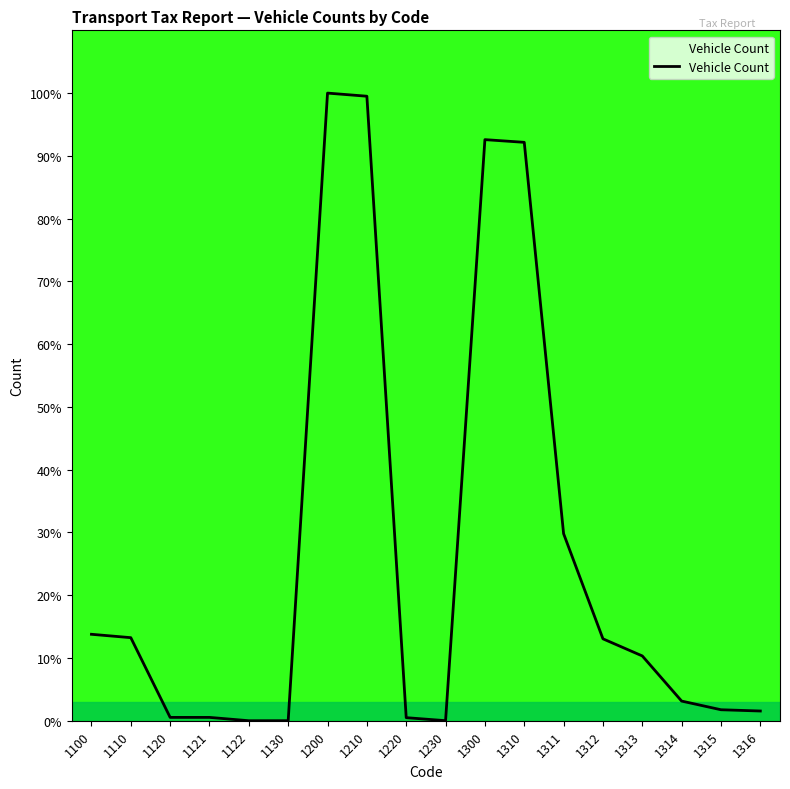

The value at 1210 is 55.0. True or false?

False